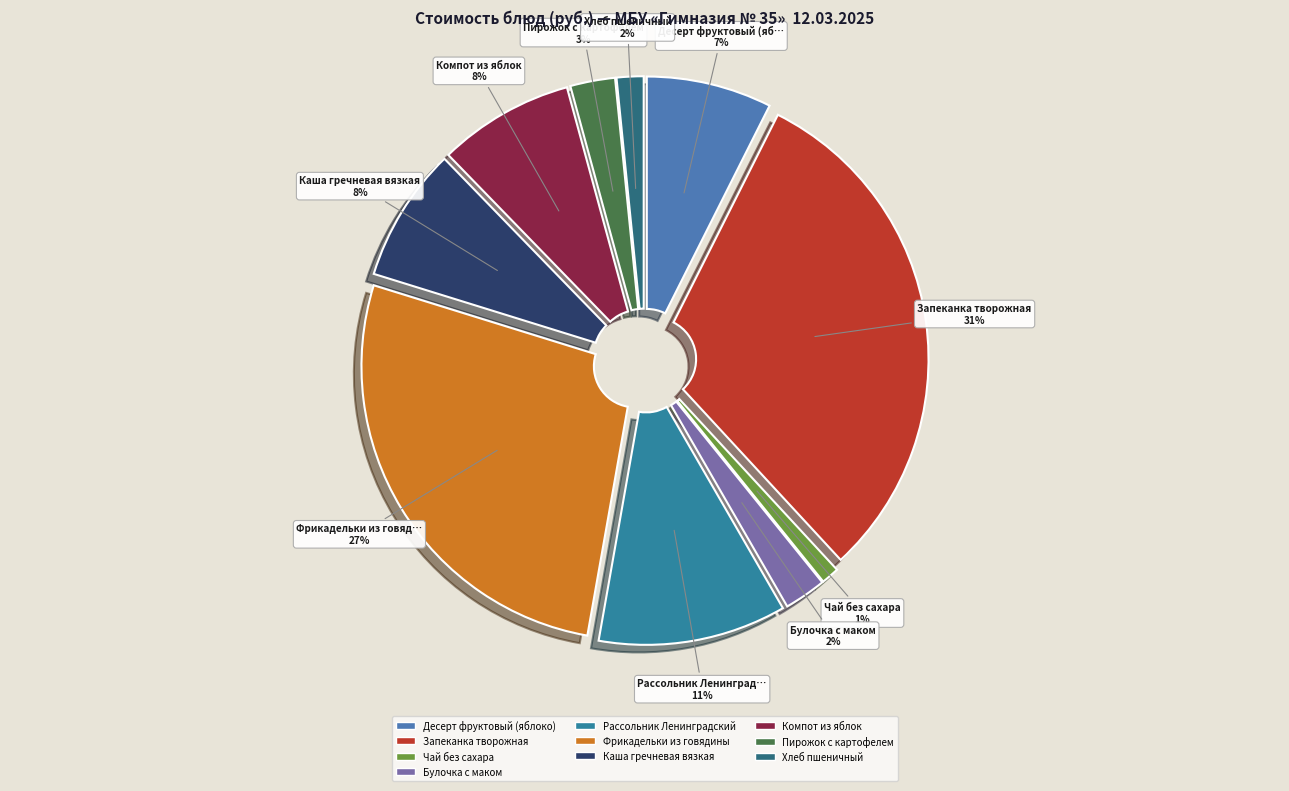

True or false: Чай без сахара accounts for 15% of the total.

False